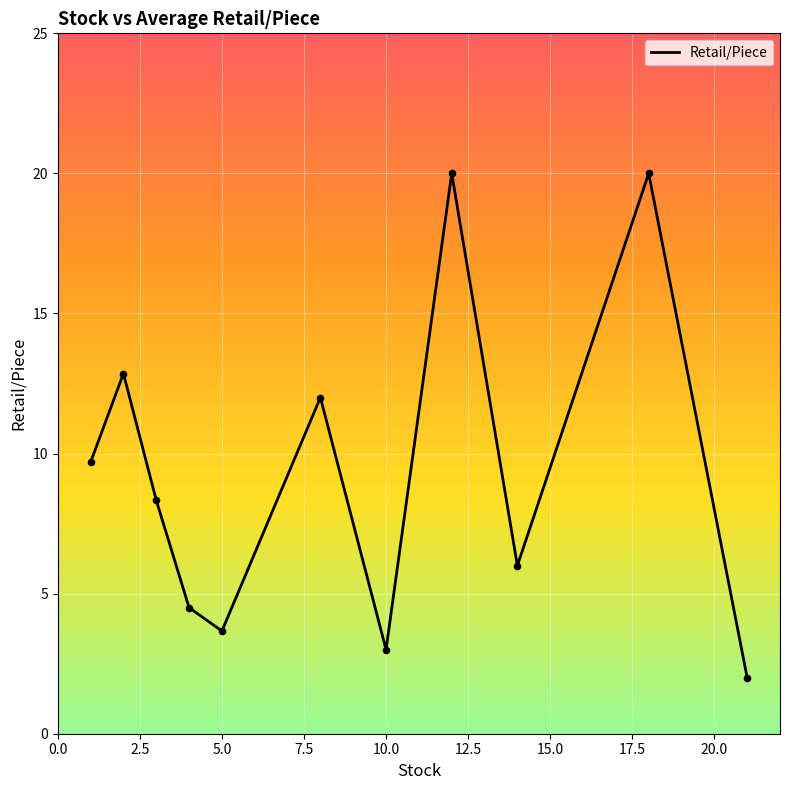

What is the minimum value shown in the chart?

2.0